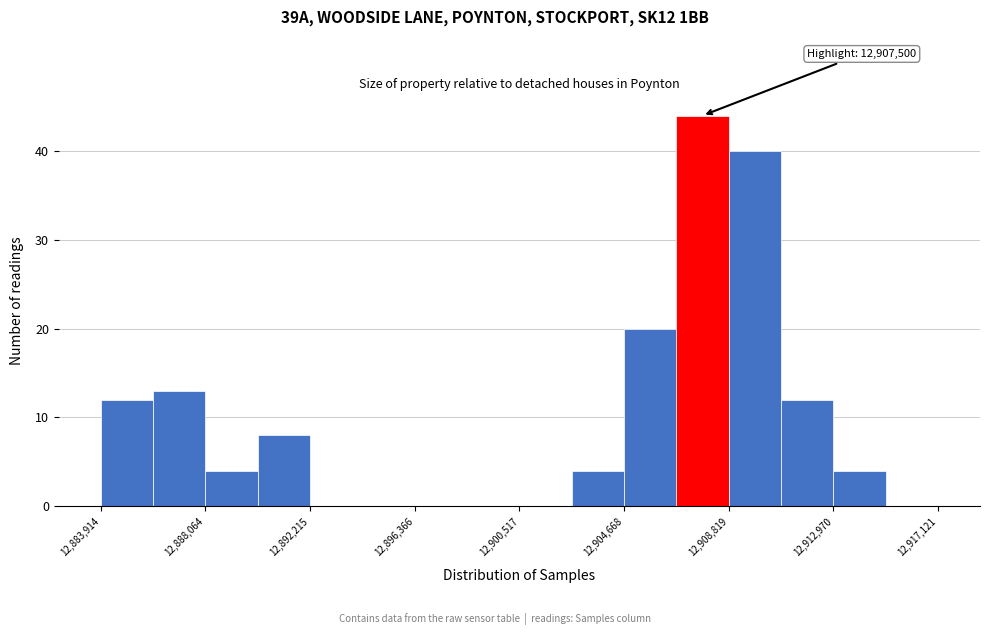

Over which range of the x-axis is the bar tallest?

12906500 to 12909000